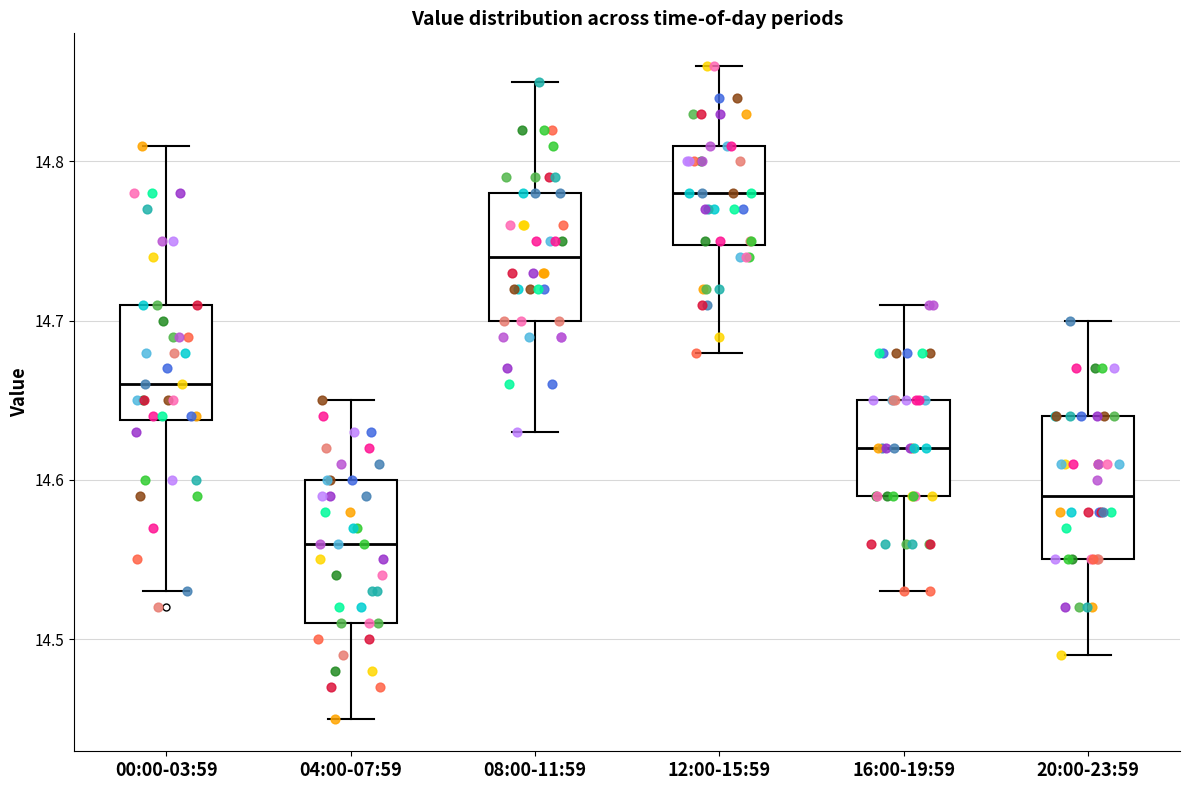

Reading left to right, read every box against the y-axis: the position of its median line, the range the box covers, and the ends of its whiskers. The values are not printed on the chart, so give them approximately, as read against the axis.

00:00-03:59: median 14.66, box 14.64 to 14.71, whiskers 14.53 to 14.81
04:00-07:59: median 14.56, box 14.51 to 14.60, whiskers 14.45 to 14.65
08:00-11:59: median 14.74, box 14.70 to 14.78, whiskers 14.63 to 14.85
12:00-15:59: median 14.78, box 14.75 to 14.81, whiskers 14.68 to 14.86
16:00-19:59: median 14.62, box 14.59 to 14.65, whiskers 14.53 to 14.71
20:00-23:59: median 14.59, box 14.55 to 14.64, whiskers 14.49 to 14.70